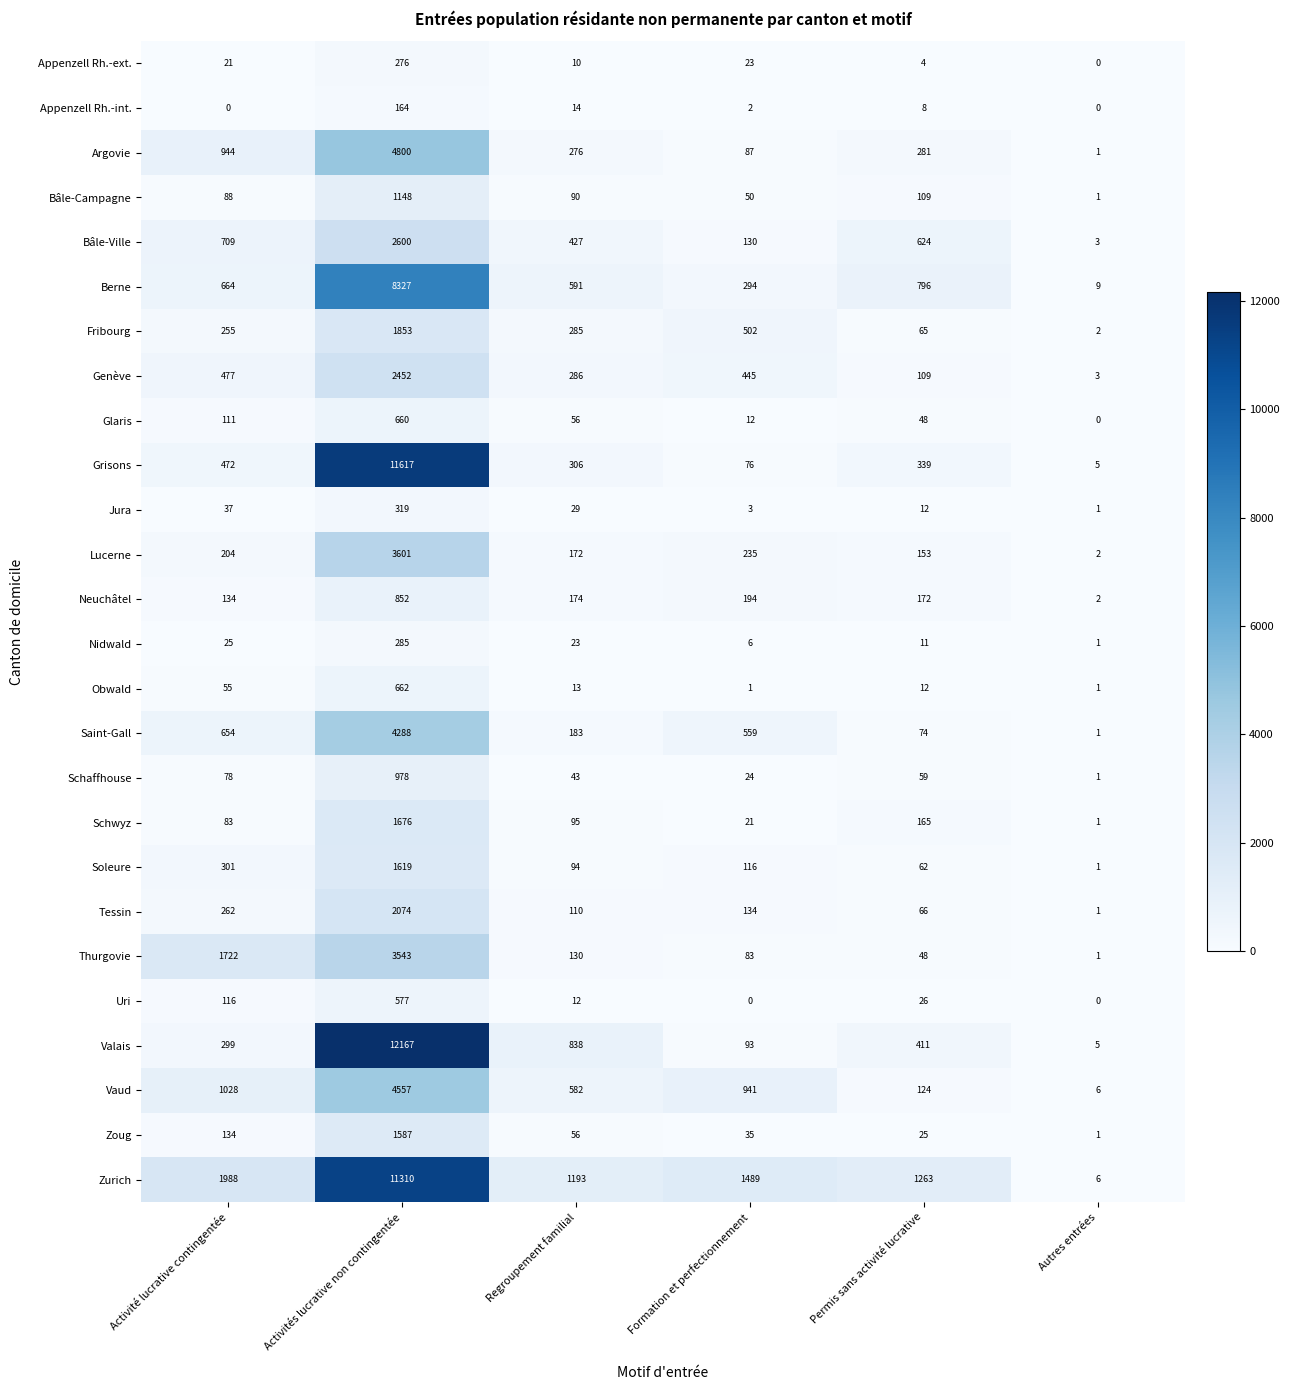

What is the sum of all Zurich values?

17249